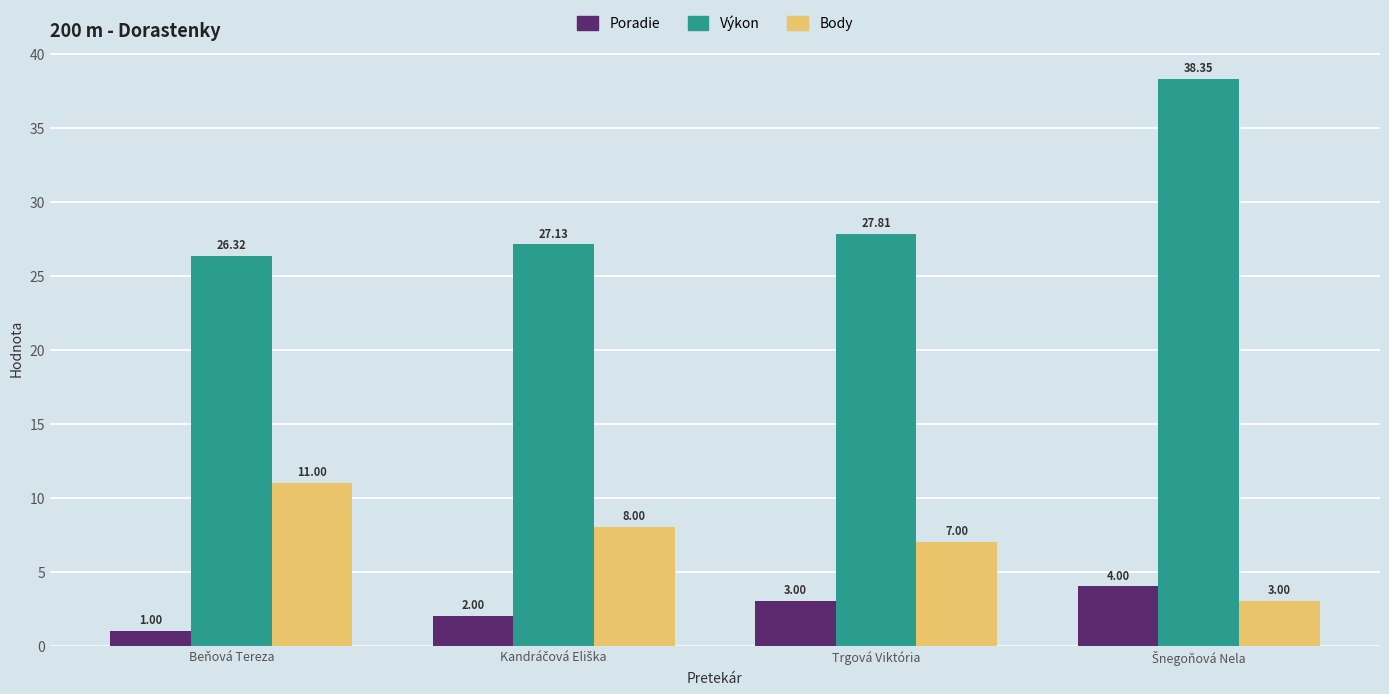

What is the sum of all Výkon values?

119.6